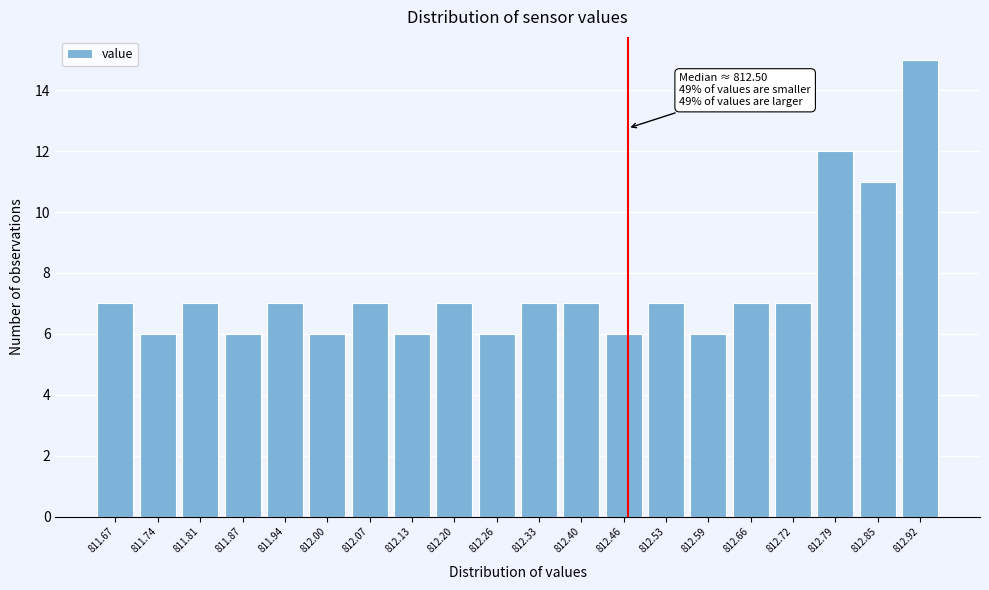

Reading left to right, extract all data points from this chart.

811.67=7	811.74=6	811.81=7	811.87=6	811.94=7	812.00=6	812.07=7	812.13=6	812.20=7	812.26=6	812.33=7	812.40=7	812.46=6	812.53=7	812.59=6	812.66=7	812.72=7	812.79=12	812.85=11	812.92=15